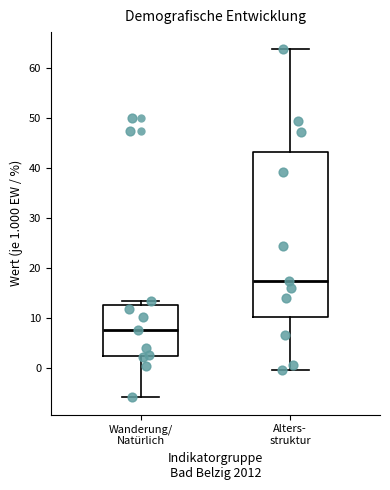

Where is the upper edge of the box for Wanderung/ Natürlich on the y-axis? The values are not printed on the chart, so give them approximately, as read against the axis.

13